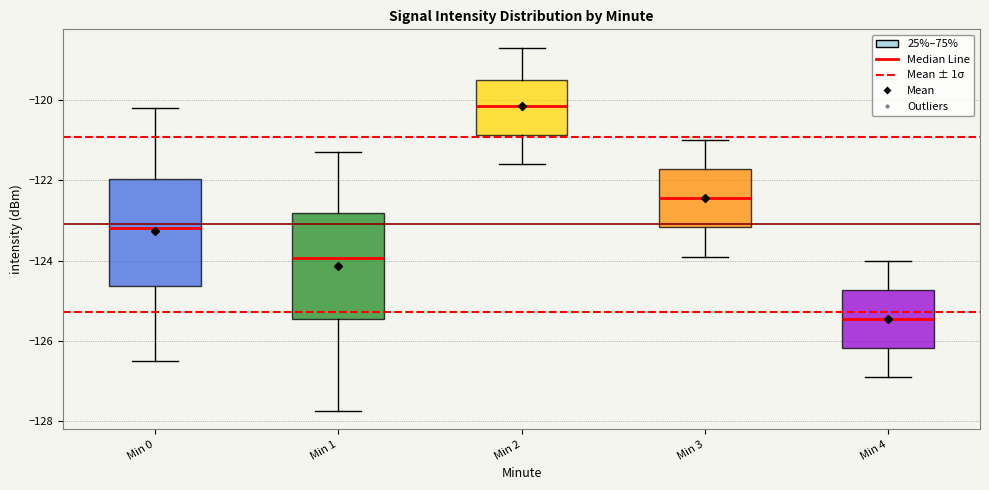

Reading left to right, read every box against the y-axis: the position of its median line, the range the box covers, and the ends of its whiskers. The values are not printed on the chart, so give them approximately, as read against the axis.

Min 0: median -123.2, box -124.6 to -122.0, whiskers -126.4 to -120.2
Min 1: median -124.0, box -125.4 to -122.8, whiskers -127.8 to -121.2
Min 2: median -120.2, box -120.8 to -119.4, whiskers -121.6 to -118.6
Min 3: median -122.4, box -123.2 to -121.8, whiskers -123.8 to -121.0
Min 4: median -125.4, box -126.2 to -124.8, whiskers -126.8 to -124.0